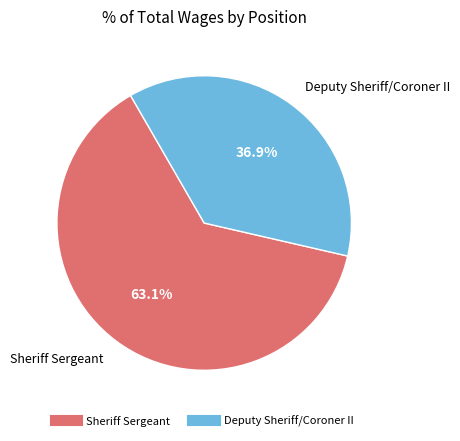

Is it true that Deputy Sheriff/Coroner II is 37% of the pie?

True